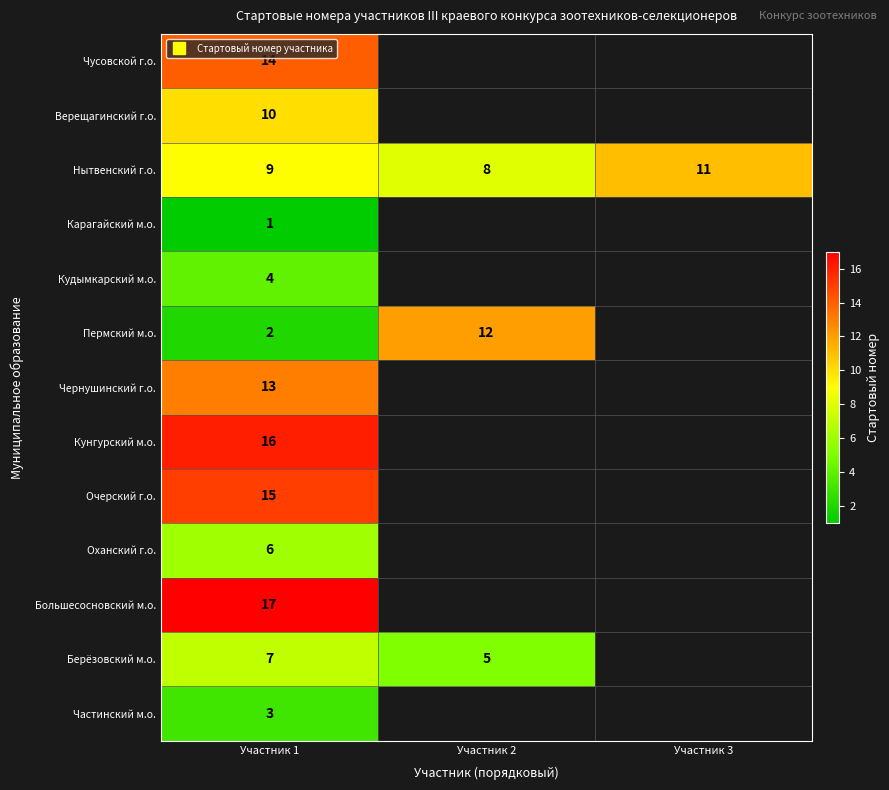

What is the minimum value for Берёзовский м.о.?

5.0